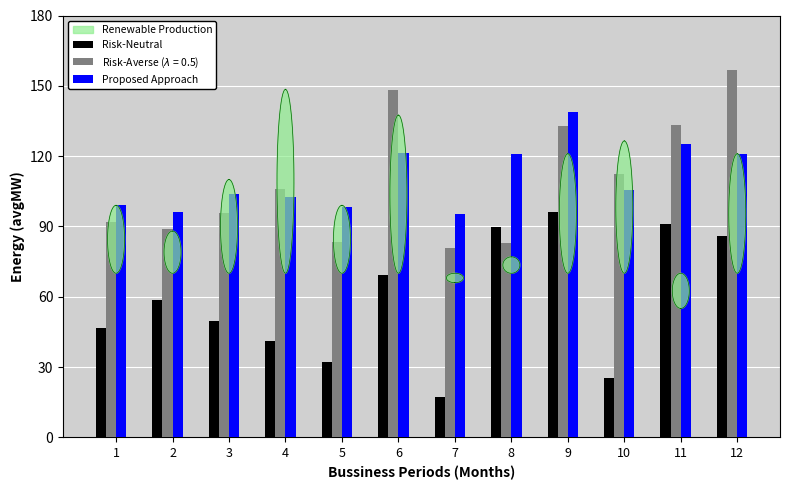

At which label is Risk-Neutral closest to 56?

2